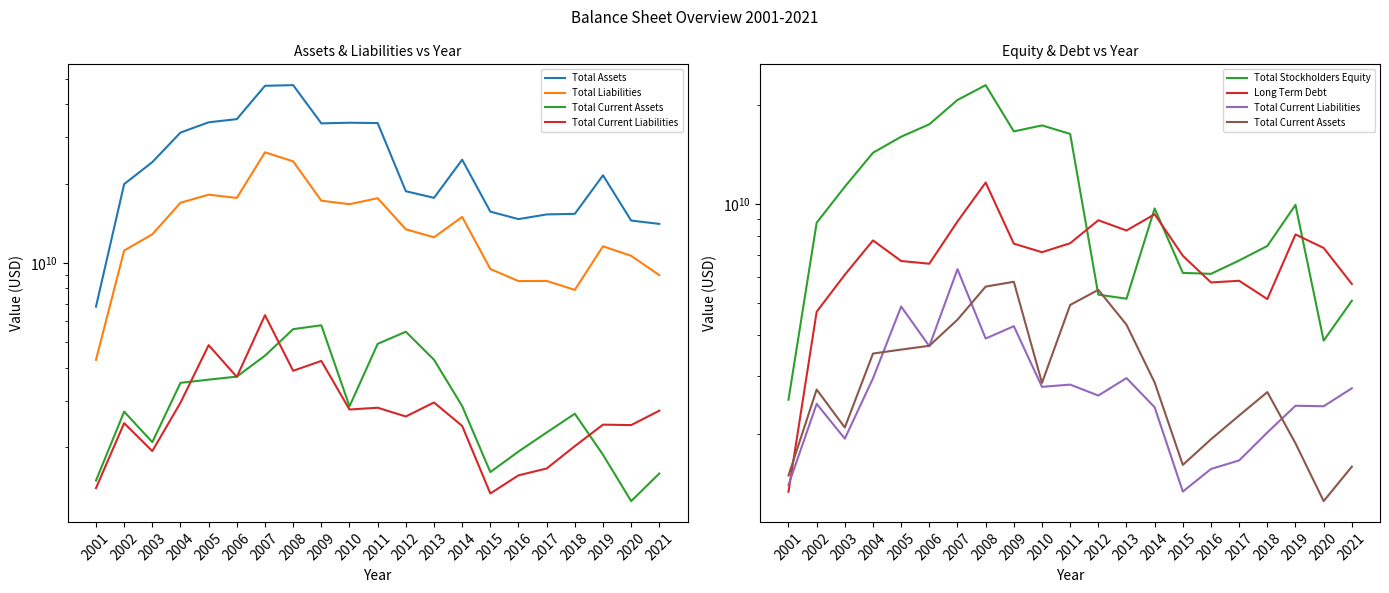

Reading right to left, transcribe all the data shown in this chart.

Total Assets: 2021=14055000000.0	2020=14469000000.0	2019=21487000000.0	2018=15344000000.0	2017=15267000000.0	2016=14653000000.0	2015=15644000000.0	2014=24621000000.0	2013=17648000000.0	2012=18700000000.0	2011=33918000000.0	2010=34020000000.0	2009=33827000000.0	2008=47247000000.0	2007=46974000000.0	2006=35104000000.0	2005=34148000000.0	2004=31213000000.0	2003=24110000000.0	2002=19895701538.5	2001=6821441760.6
Total Liabilities: 2021=8981000000.0	2020=10632000000.0	2019=11557000000.0	2018=7897000000.0	2017=8539000000.0	2016=8527000000.0	2015=9477000000.0	2014=14936000000.0	2013=12501000000.0	2012=13405000000.0	2011=17594000000.0	2010=16693000000.0	2009=17213000000.0	2008=24273000000.0	2007=26270000000.0	2006=17639000000.0	2005=18141000000.0	2004=16905000000.0	2003=12832000000.0	2002=11133475431.1	2001=4284649361.2
Total Current Assets: 2021=1587000000.0	2020=1247000000.0	2019=1869000000.0	2018=2676000000.0	2017=2271000000.0	2016=1923000000.0	2015=1607000000.0	2014=2861000000.0	2013=4290000000.0	2012=5477000000.0	2011=4927000000.0	2010=2854000000.0	2009=5795000000.0	2008=5602000000.0	2007=4444000000.0	2006=3701000000.0	2005=3604000000.0	2004=3505000000.0	2003=2088000000.0	2002=2724137608.9	2001=1491877910.5
Total Current Liabilities: 2021=2748000000.0	2020=2423000000.0	2019=2432000000.0	2018=2016000000.0	2017=1658000000.0	2016=1562000000.0	2015=1333000000.0	2014=2406000000.0	2013=2952000000.0	2012=2612000000.0	2011=2820000000.0	2010=2776000000.0	2009=4245000000.0	2008=3894000000.0	2007=6330000000.0	2006=3691000000.0	2005=4871000000.0	2004=2947000000.0	2003=1931000000.0	2002=2464219891.9	2001=1396885684.5
Total Stockholders Equity: 2021=5074000000.0	2020=3837000000.0	2019=9930000000.0	2018=7447000000.0	2017=6728000000.0	2016=6126000000.0	2015=6167000000.0	2014=9685000000.0	2013=5147000000.0	2012=5295000000.0	2011=16324000000.0	2010=17327000000.0	2009=16614000000.0	2008=22974000000.0	2007=20704000000.0	2006=17465000000.0	2005=16007000000.0	2004=14308000000.0	2003=11278000000.0	2002=8762226107.3	2001=2536792398.8
Long Term Debt: 2021=5708000000.0	2020=7344000000.0	2019=8072000000.0	2018=5133000000.0	2017=5836000000.0	2016=5768000000.0	2015=6954000000.0	2014=9299000000.0	2013=8299000000.0	2012=8918000000.0	2011=7591000000.0	2010=7129000000.0	2009=7568000000.0	2008=11612000000.0	2007=8840000000.0	2006=6577000000.0	2005=6703000000.0	2004=7742000000.0	2003=6088000000.0	2002=4697512889.5	2001=1330891085.3